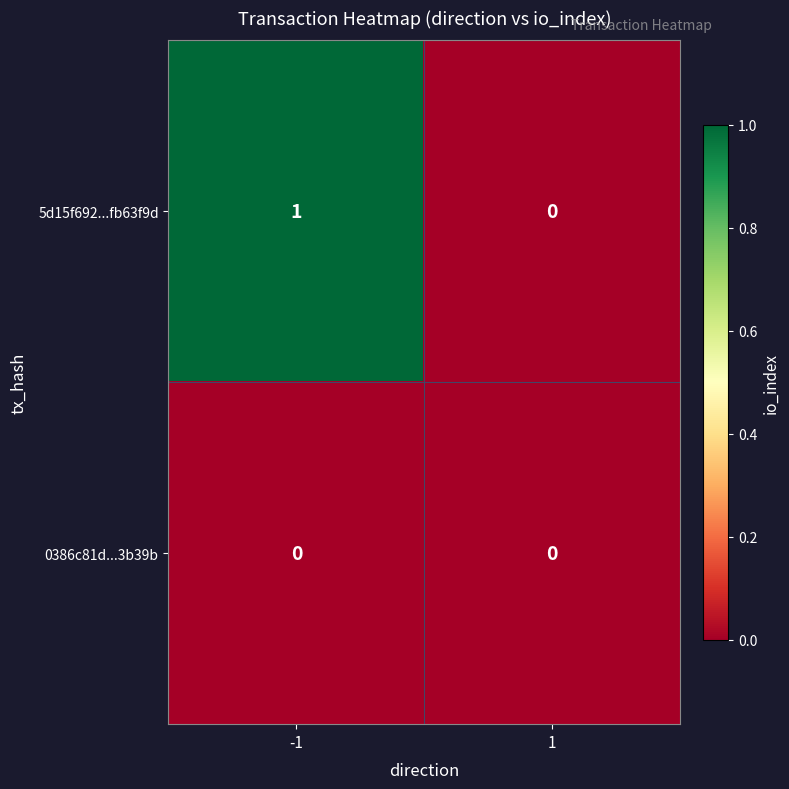

What is the greatest value displayed?

1